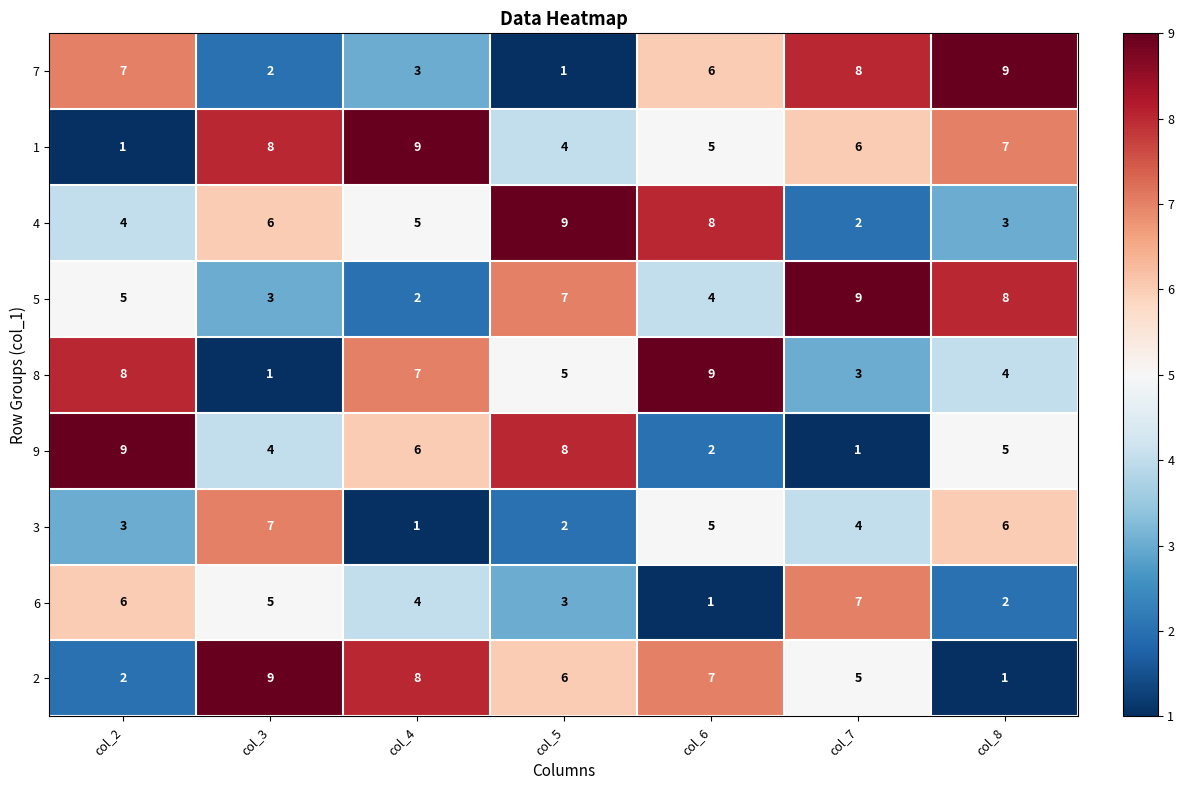

Which series changed the most between col_2 and col_6?

9